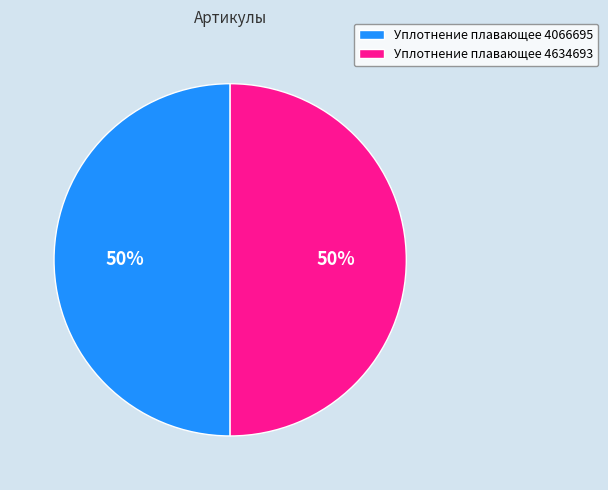

Count the number of slices in the pie.

2